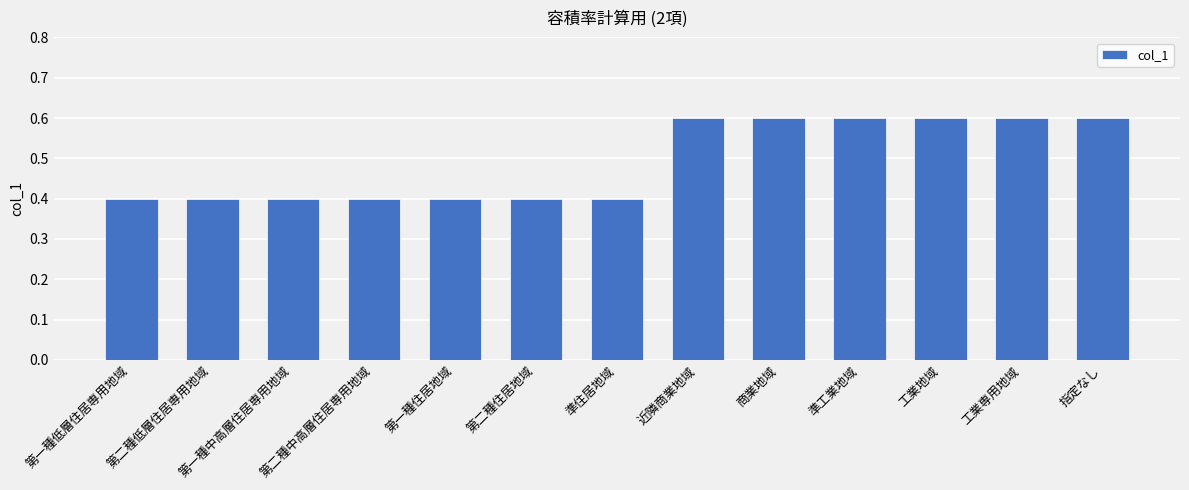

Which has a higher value, 工業専用地域 or 第二種低層住居専用地域?

工業専用地域